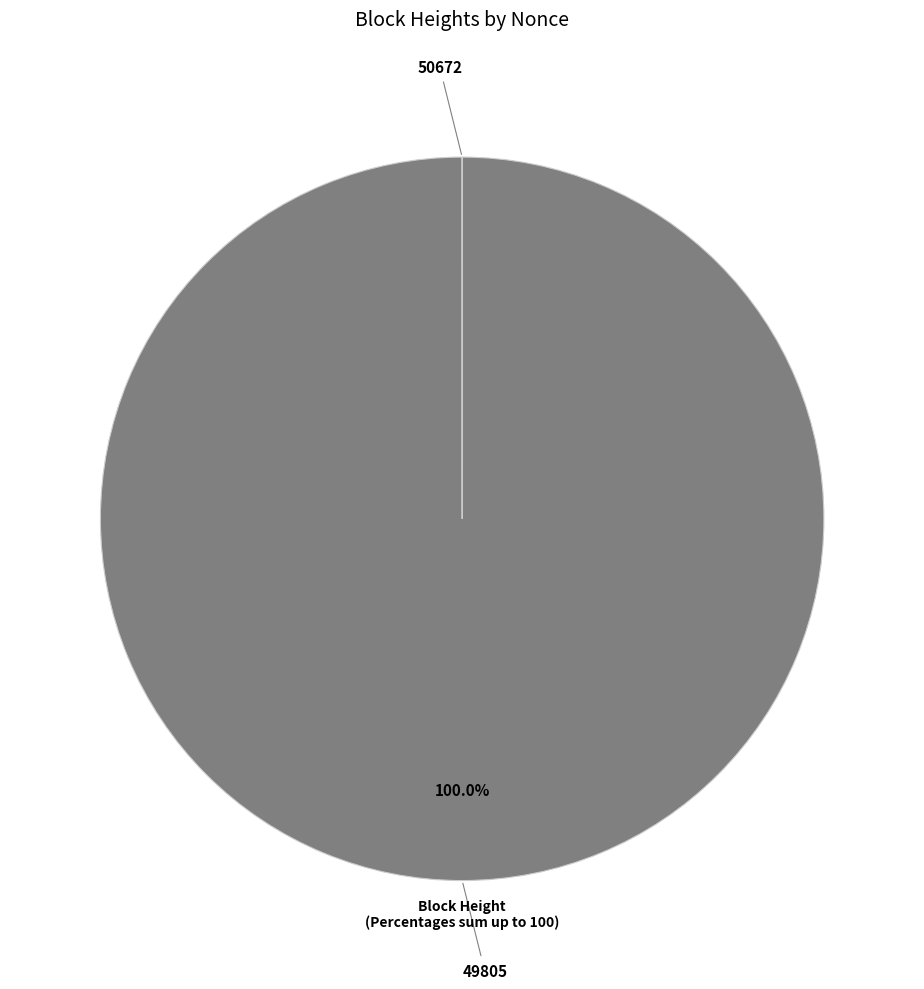

What is the largest slice in the pie chart?

49805